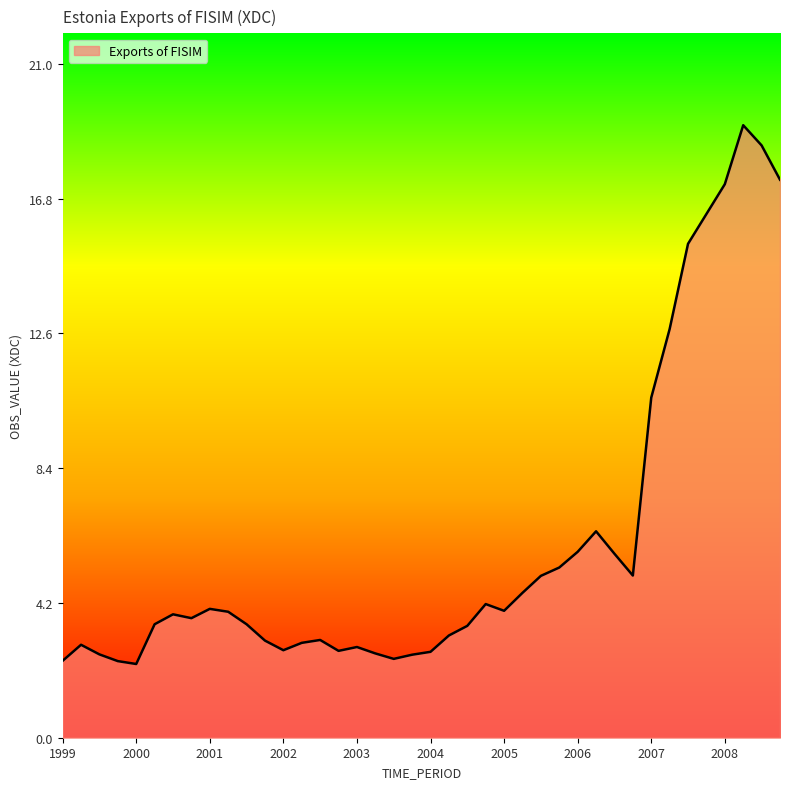

What is the difference between the maximum and minimum values?

16.8